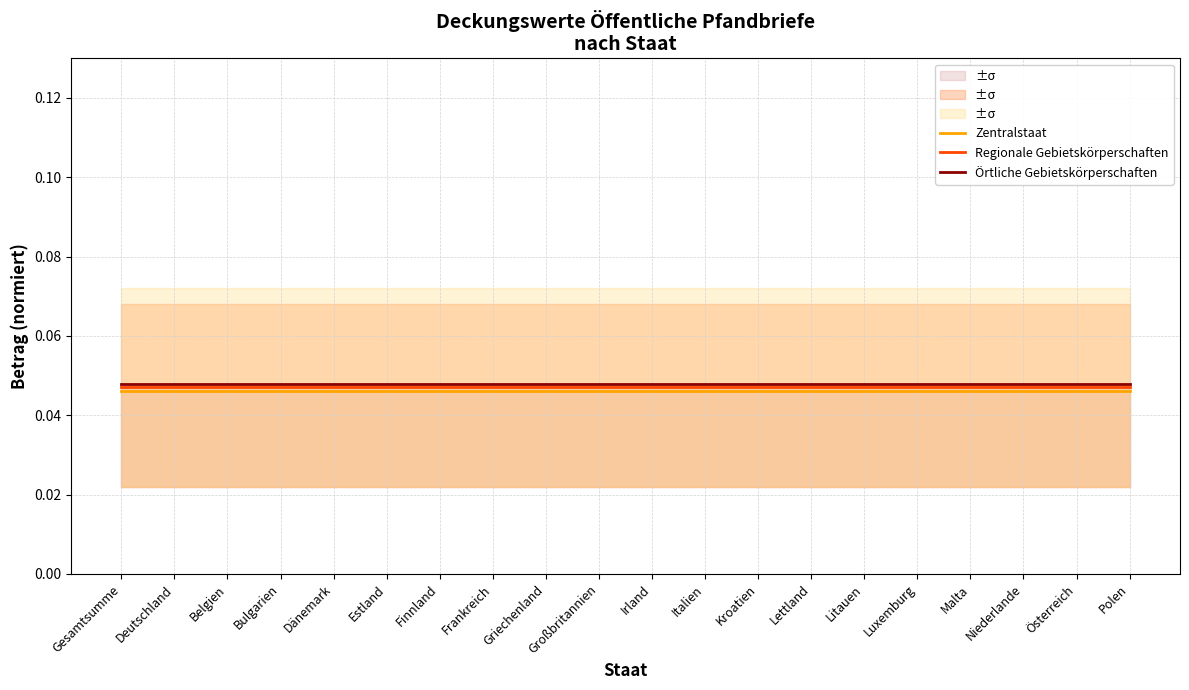

Is it true that Regionale Gebietskörperschaften equals 0.0 at Gesamtsumme?

False